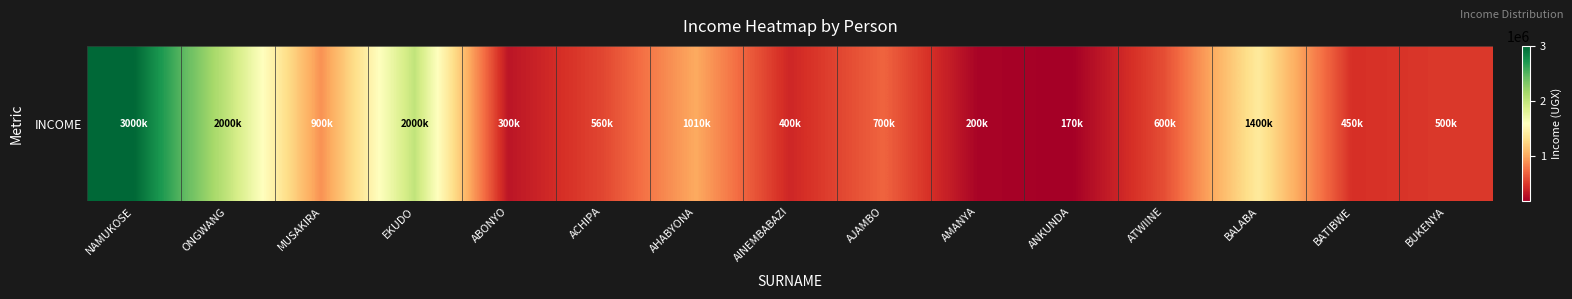

How many data points are above 600000?

7